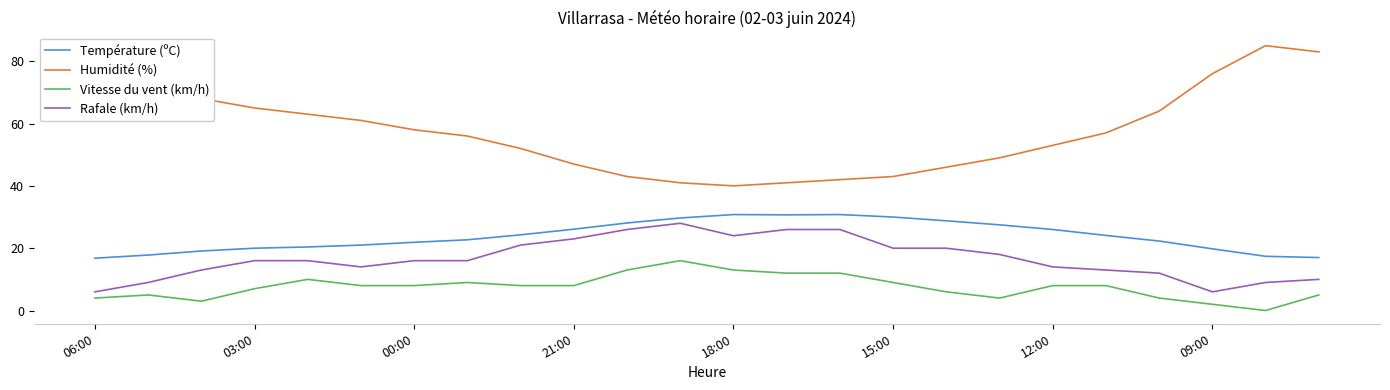

What is the maximum value shown in the chart?

85.0